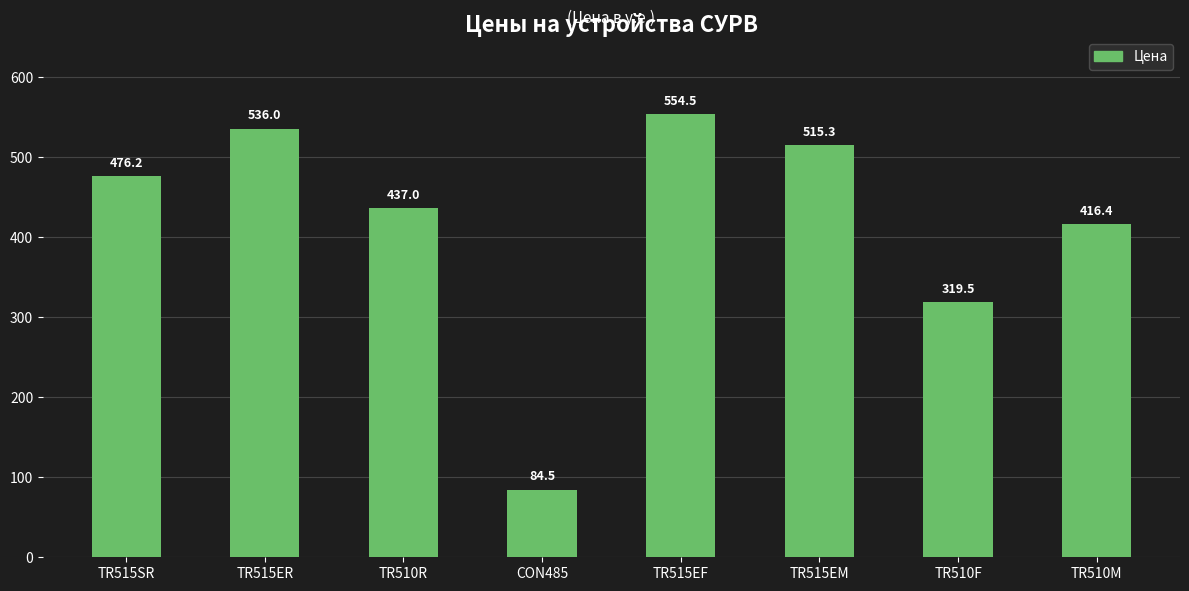

List the labels in order of value, smallest first.

CON485, TR510F, TR510M, TR510R, TR515SR, TR515EM, TR515ER, TR515EF